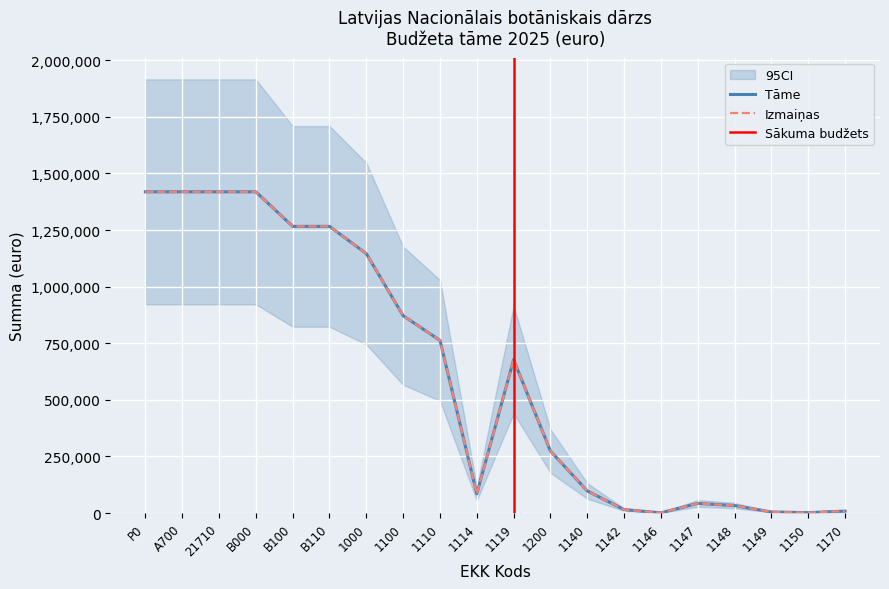

What is the minimum value shown in the chart?

1200